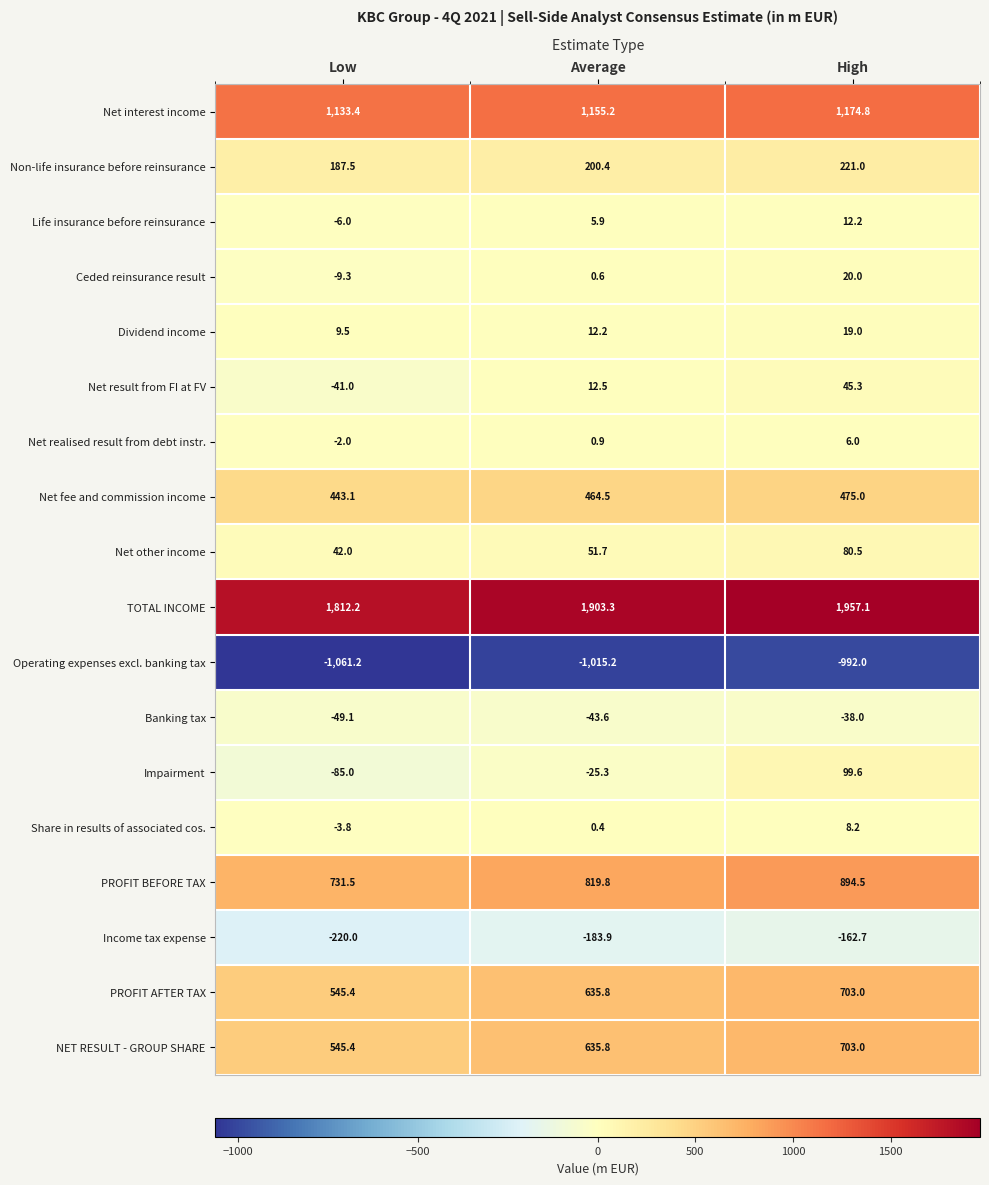

What is the spread (max minus min) of values at Average?

2918.5